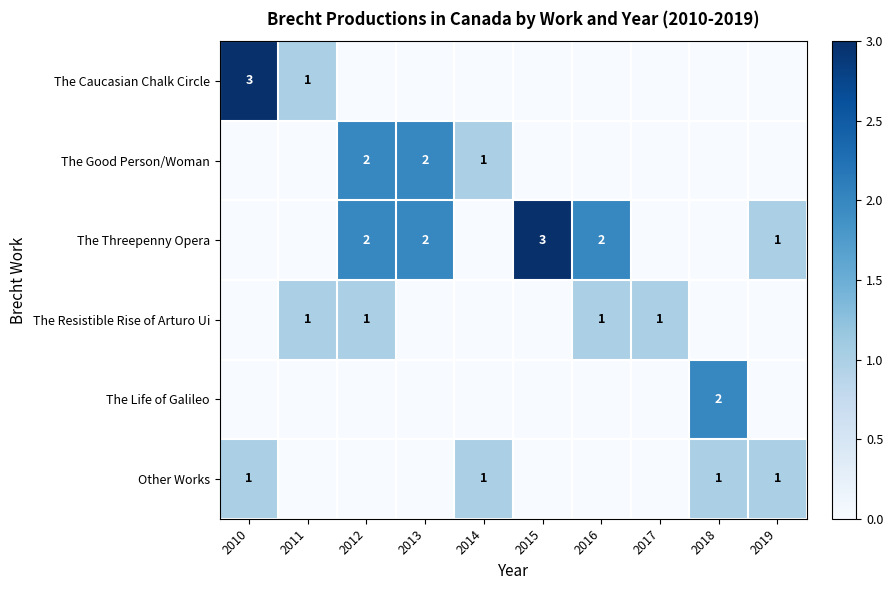

What is the difference between the maximum and minimum values in the The Good Person/Woman series?

2